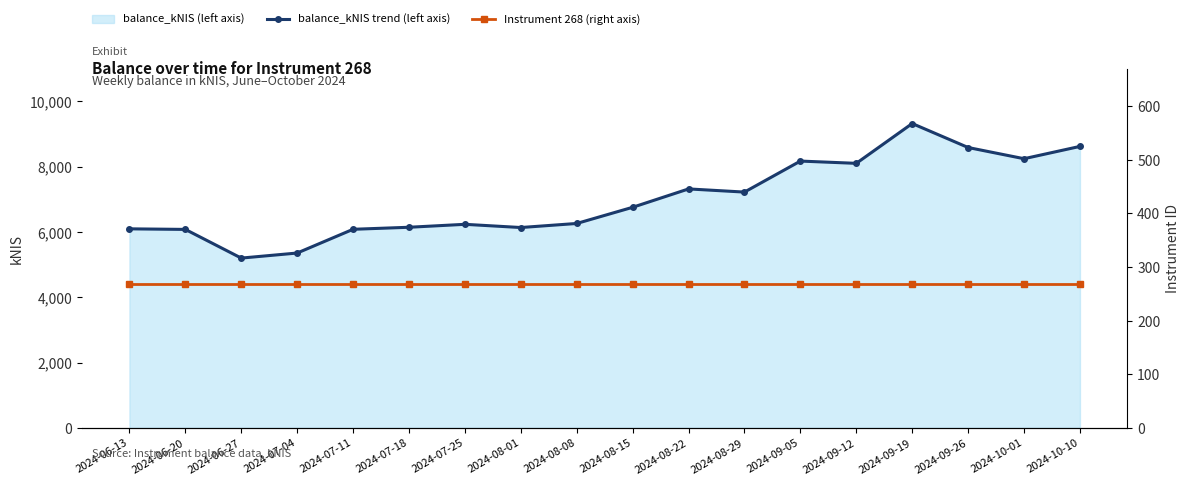

What is the total value across all series at 2024-07-25?

6503.7